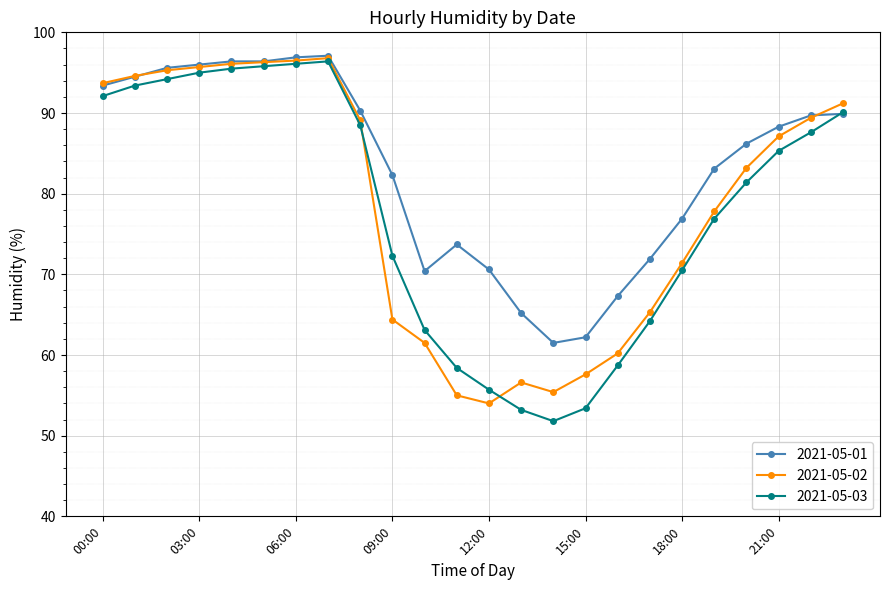

What is the lowest value of the 2021-05-02 series?

54.0